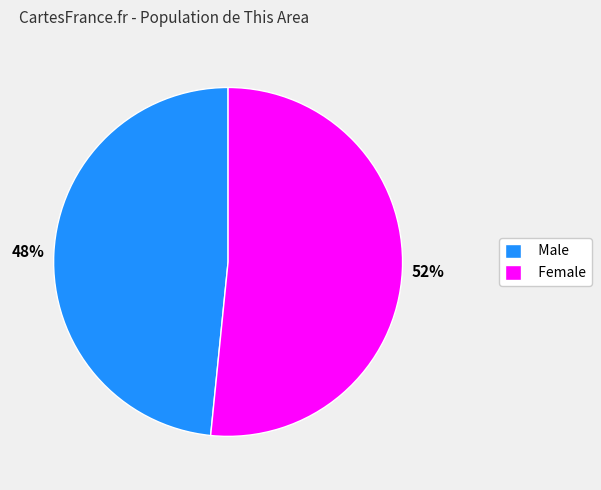

To the nearest percent, what is the combined percentage of Female and Male?

100%